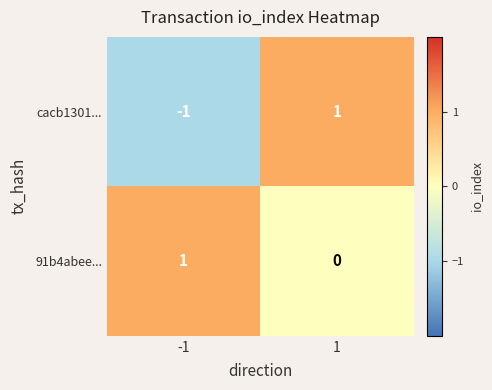

How many series are shown in this chart?

2